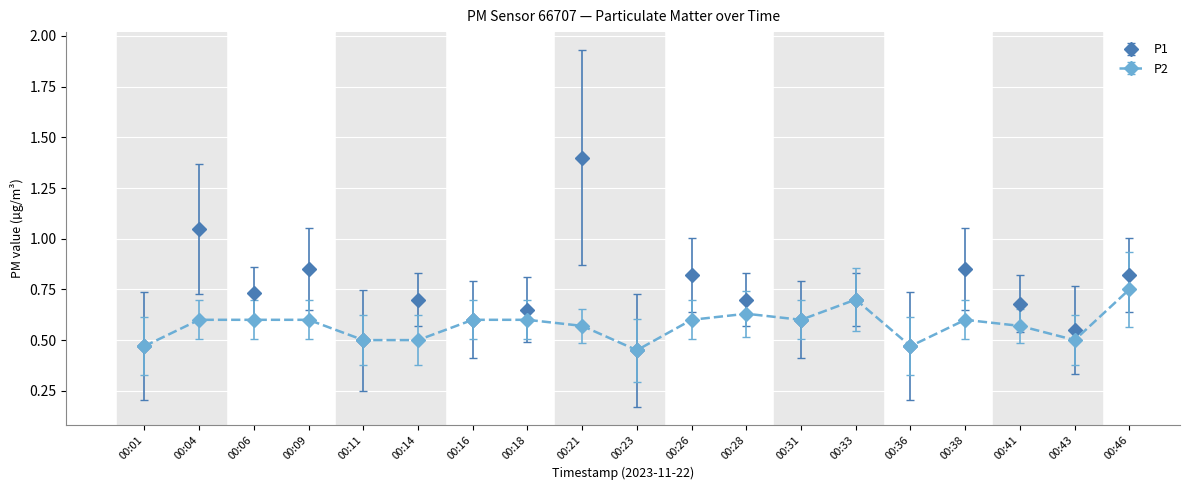

Does the chart display data point markers on the line(s)?

Yes